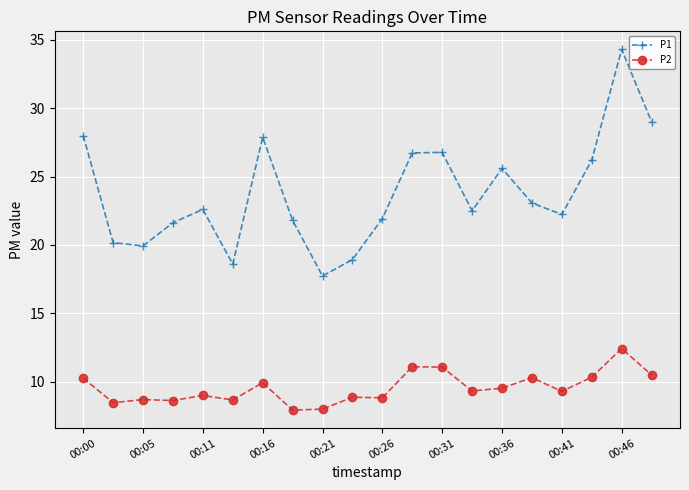

What is the value of the P1 point at the 6th from the left?

18.6